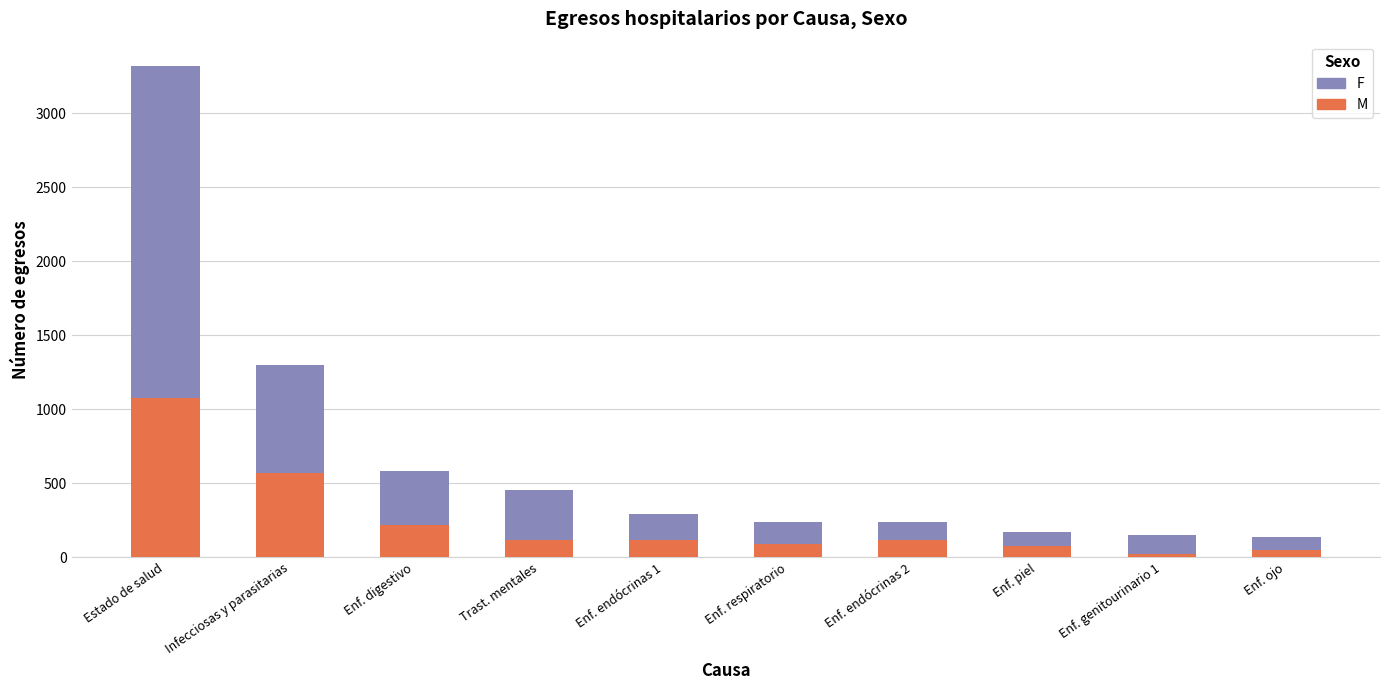

Which category has the highest value in the M series?

Estado de salud